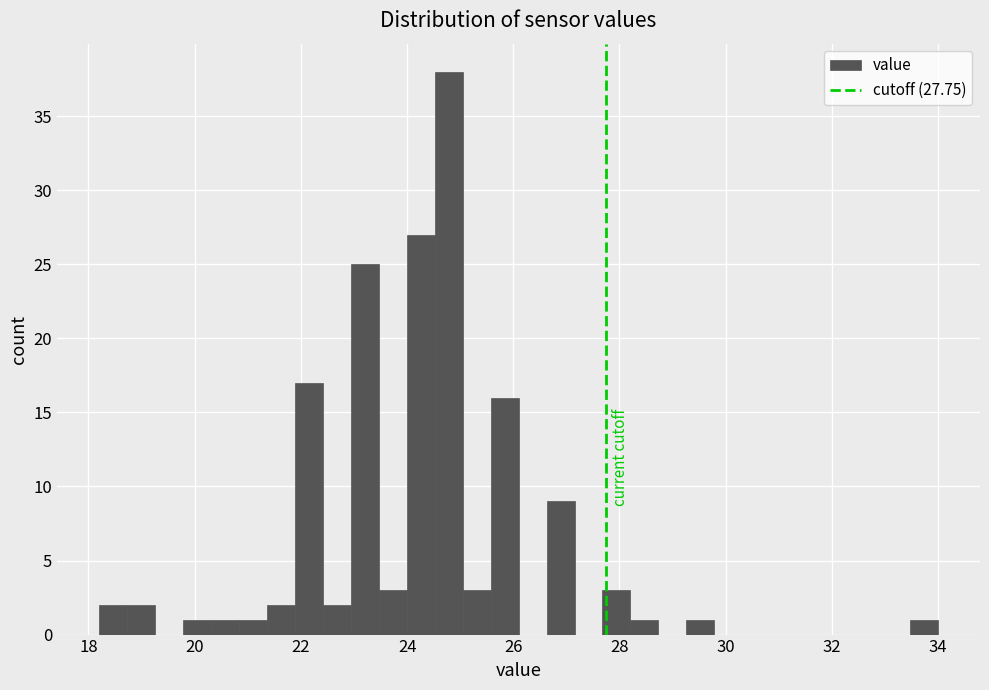

Read against the x-axis, roughly where is the centre of the tallest bar?

24.8